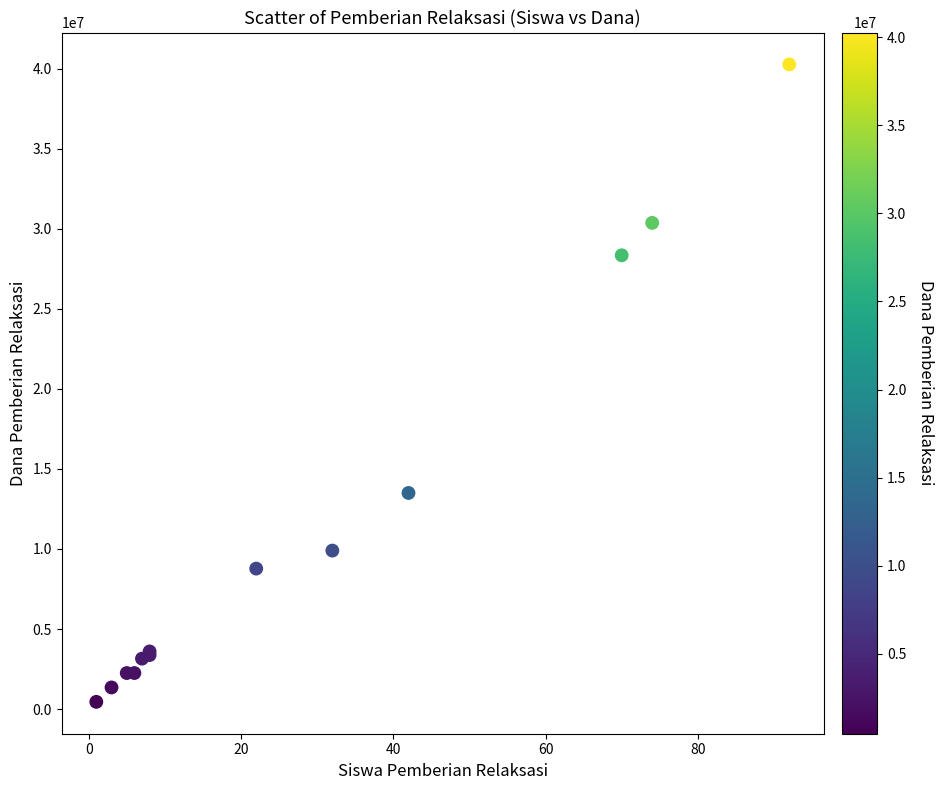

What Y value in the scatter plot is closest to 20362500?

13500000